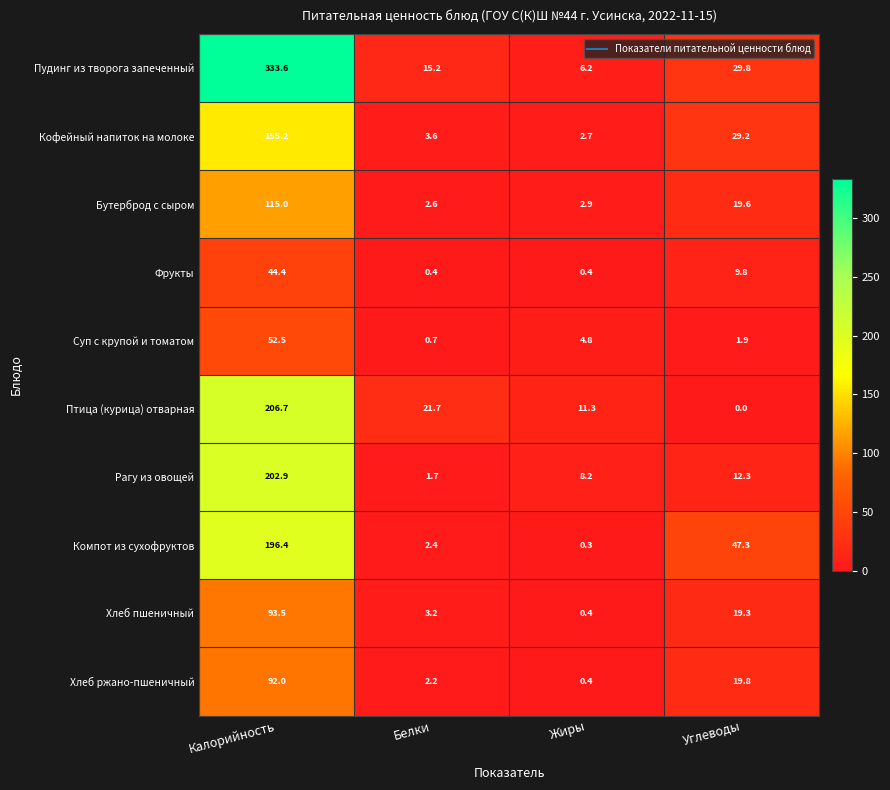

At Белки, list the series in order from largest to smallest.

Птица (курица) отварная, Пудинг из творога запеченный, Кофейный напиток на молоке, Хлеб пшеничный, Бутерброд с сыром, Компот из сухофруктов, Хлеб ржано-пшеничный, Рагу из овощей, Суп с крупой и томатом, Фрукты